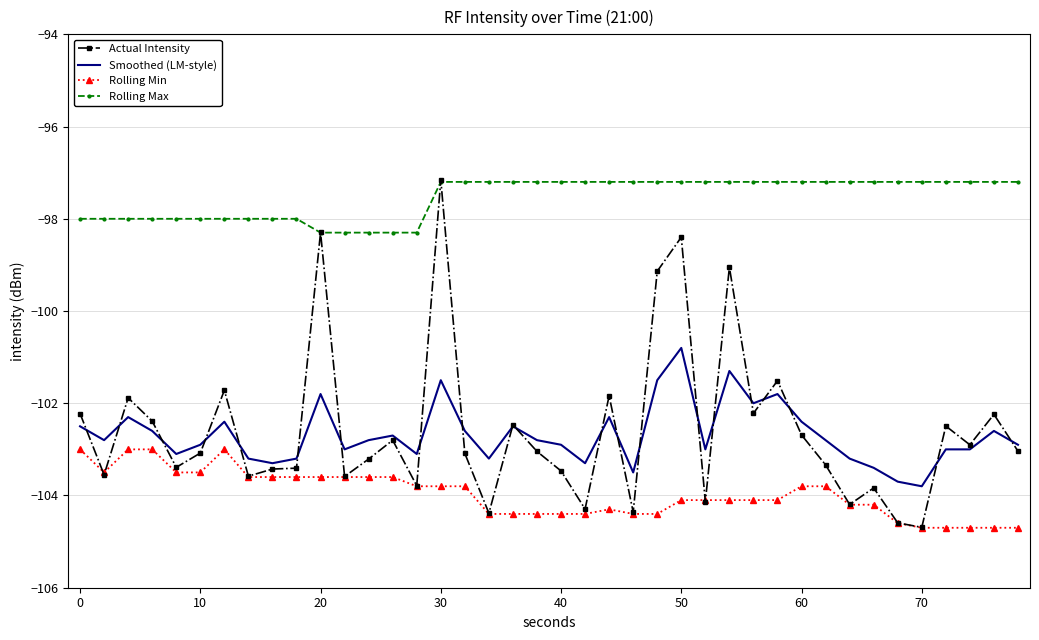

What is the highest value of the Rolling Min series?

-103.0